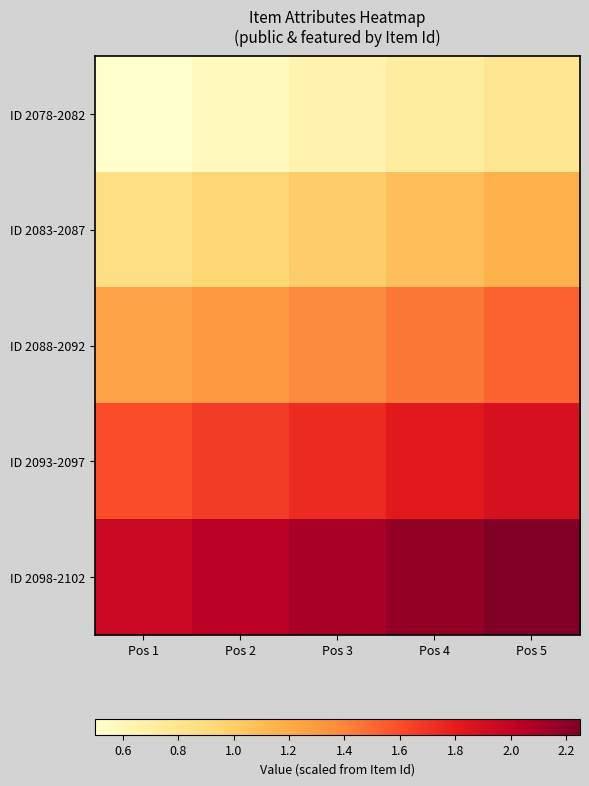

Reading left to right, what are all the values shown in this chart?

ID 2078-2082: Pos 1=0.5	Pos 2=0.6	Pos 3=0.6	Pos 4=0.7	Pos 5=0.8
ID 2083-2087: Pos 1=0.9	Pos 2=0.9	Pos 3=1.0	Pos 4=1.1	Pos 5=1.2
ID 2088-2092: Pos 1=1.2	Pos 2=1.3	Pos 3=1.4	Pos 4=1.4	Pos 5=1.5
ID 2093-2097: Pos 1=1.6	Pos 2=1.7	Pos 3=1.7	Pos 4=1.8	Pos 5=1.9
ID 2098-2102: Pos 1=2.0	Pos 2=2.0	Pos 3=2.1	Pos 4=2.2	Pos 5=2.2